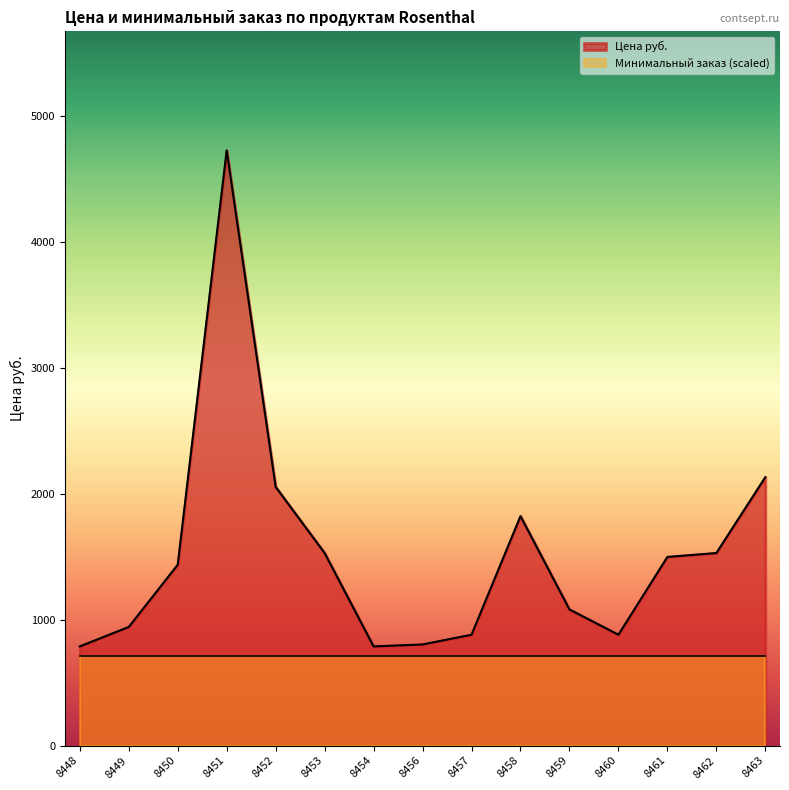

True or false: the data shows 880.6 at 8457.

True